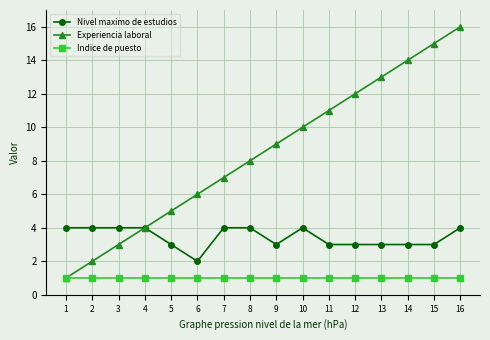

Reading left to right, transcribe all the data shown in this chart.

Nivel maximo de estudios: 4	4	4	4	3	2	4	4	3	4	3	3	3	3	3	4
Experiencia laboral: 1	2	3	4	5	6	7	8	9	10	11	12	13	14	15	16
Indice de puesto: 1	1	1	1	1	1	1	1	1	1	1	1	1	1	1	1